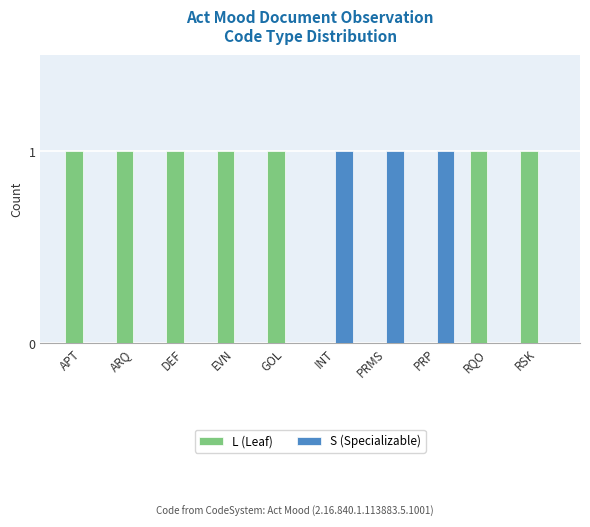

What is the sum of all L (Leaf) values?

7